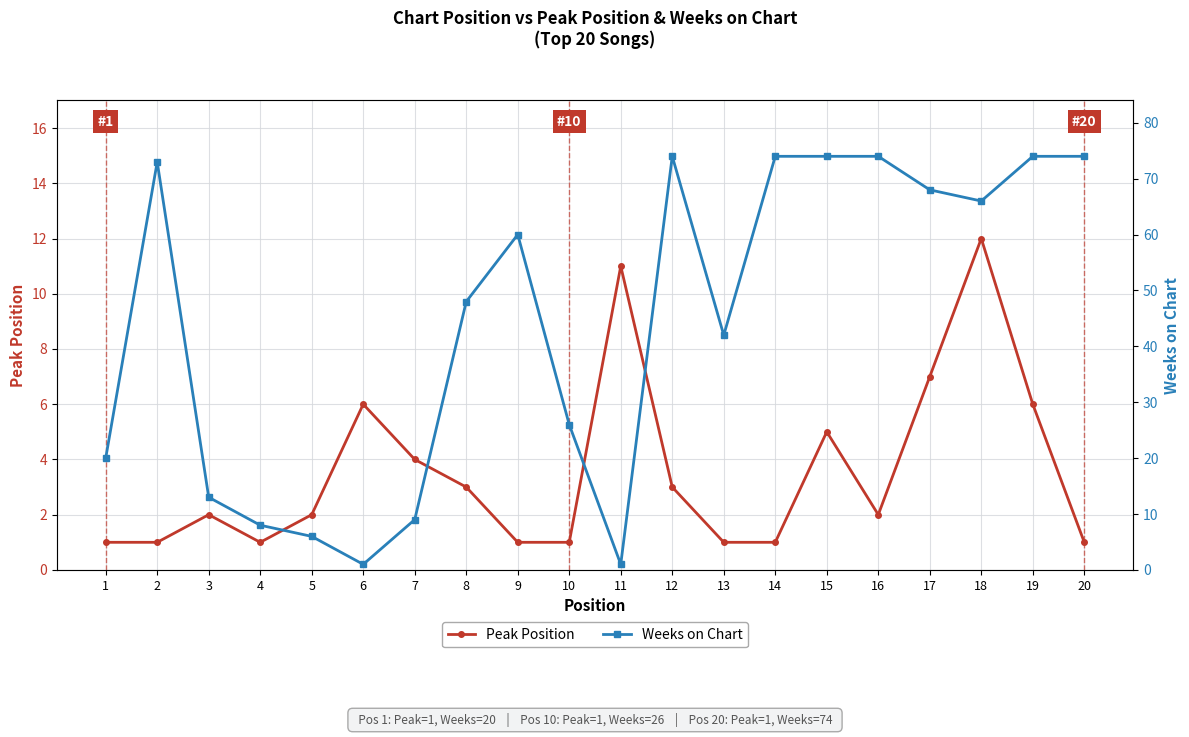

True or false: Peak Position has a value of 0 at 14.

False